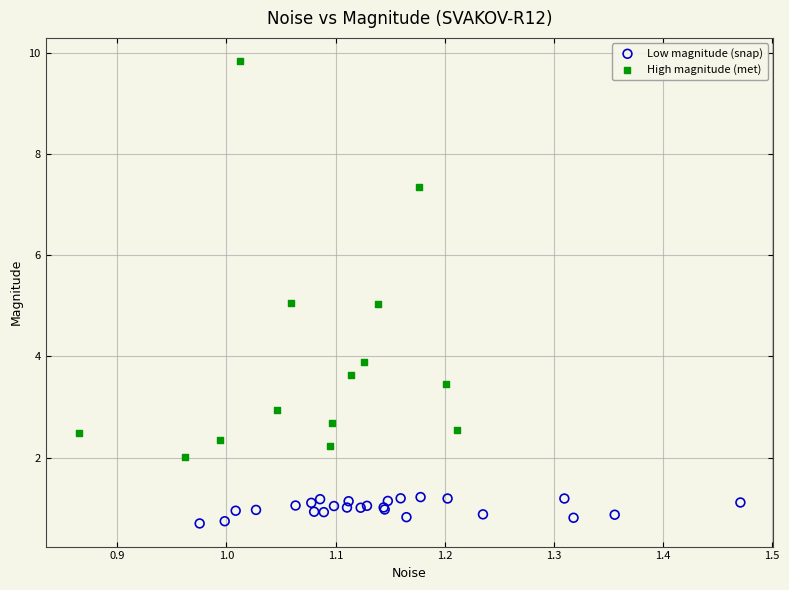

Which series reaches the minimum Y coordinate?

Low magnitude (snap)